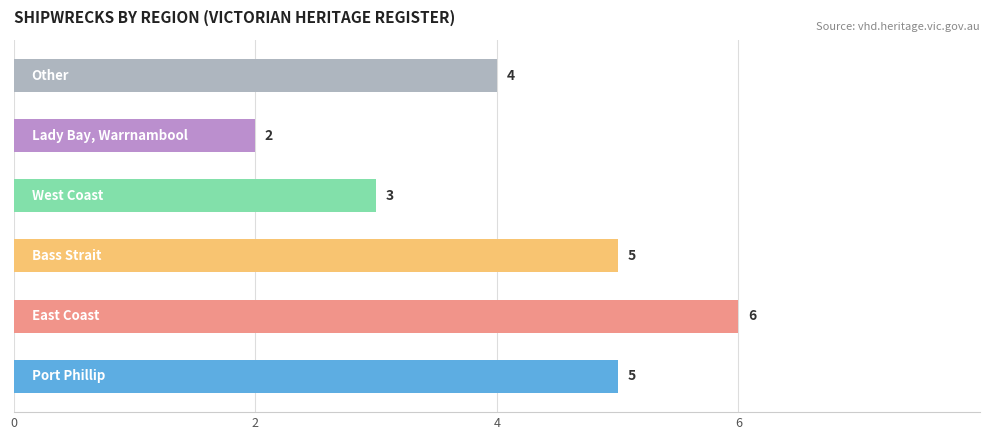

List the labels in order of value, largest first.

East Coast, Port Phillip, Bass Strait, Other, West Coast, Lady Bay, Warrnambool